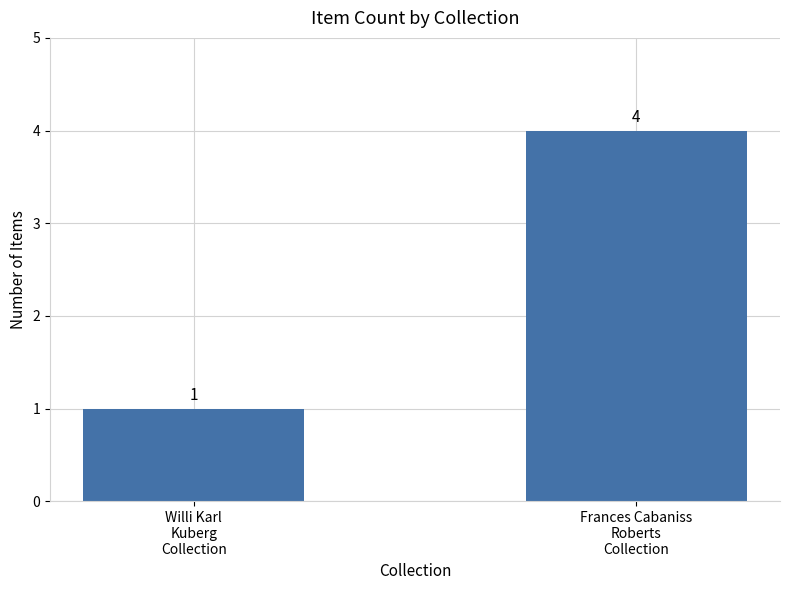

What is the label of the 2nd bar from the right?

Willi Karl
Kuberg
Collection